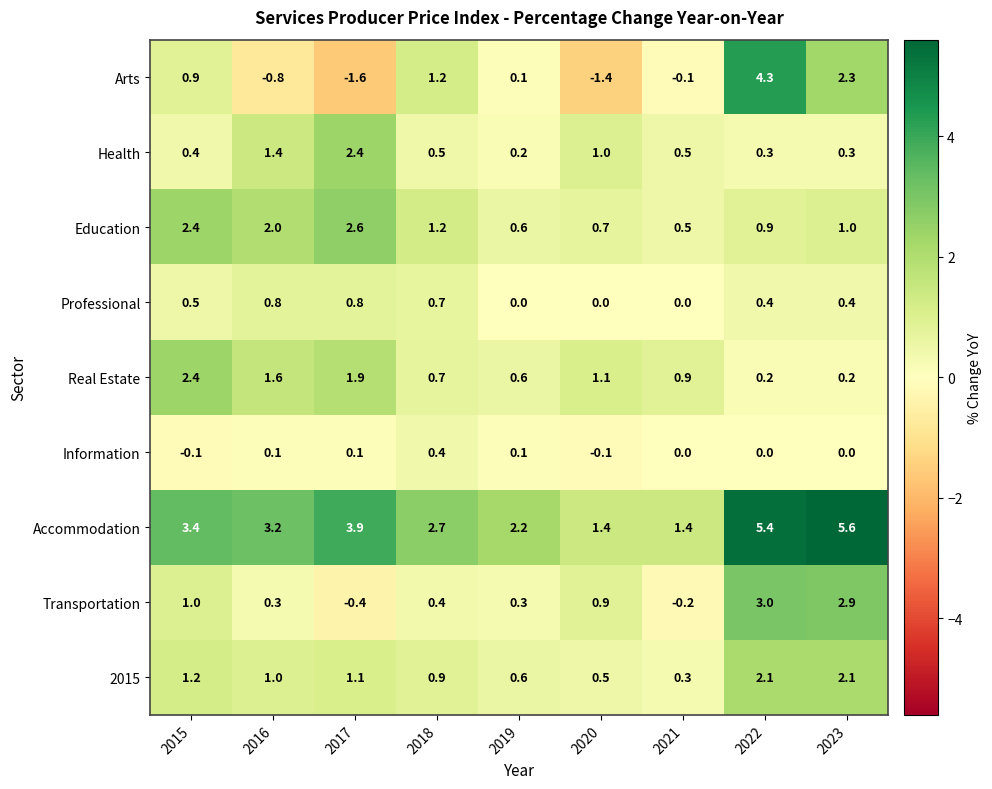

The value of Arts at 2015 is 0.9. True or false?

True